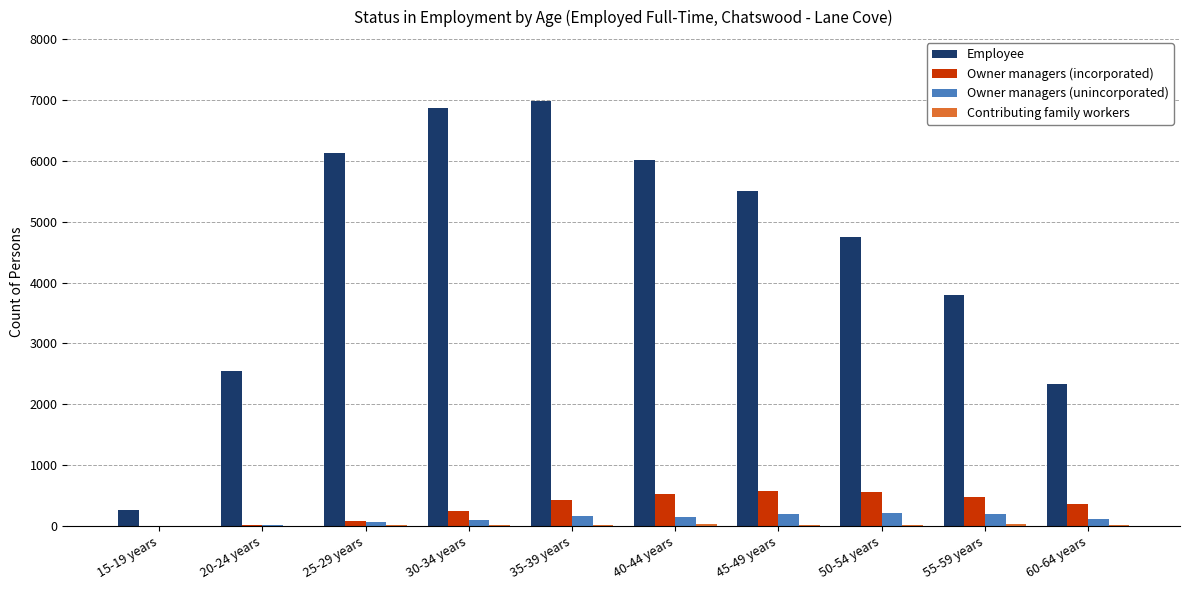

The value of Owner managers (unincorporated) at 20-24 years is 15. True or false?

True